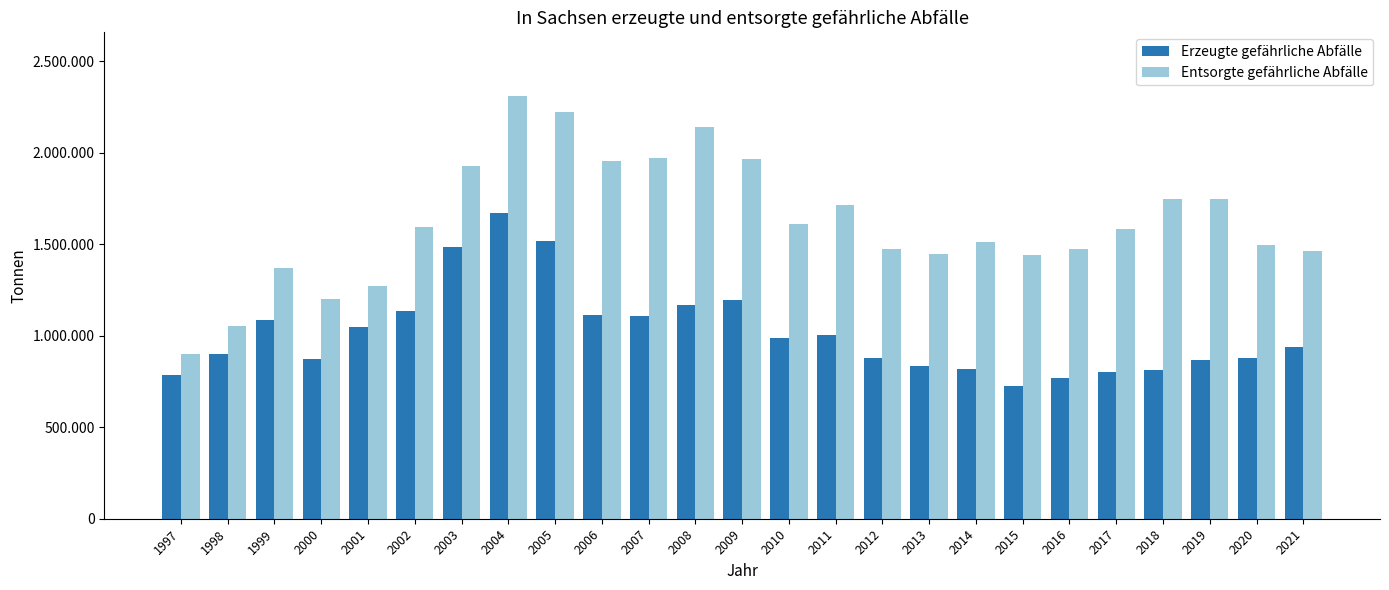

What is the value of the Erzeugte gefährliche Abfälle bar at the 25th from the left?

940823